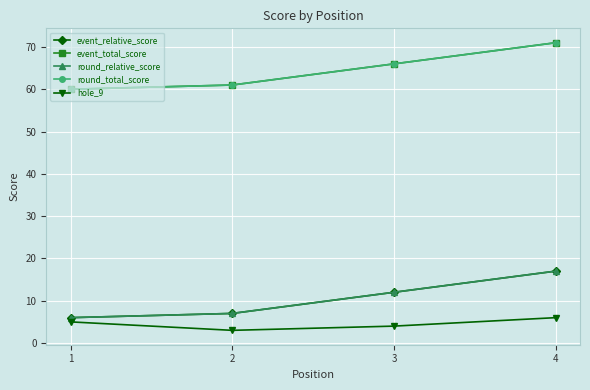

Does the chart have visible grid lines?

Yes